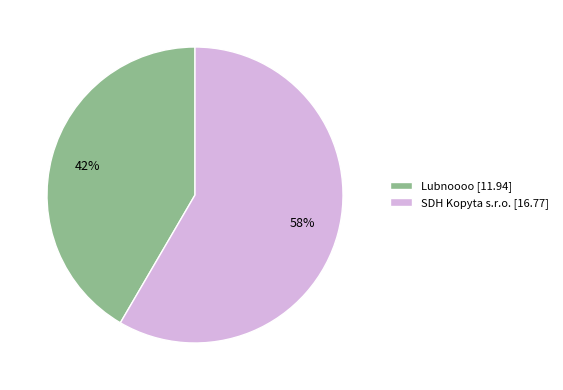

To the nearest percent, what is the average slice percentage?

50%